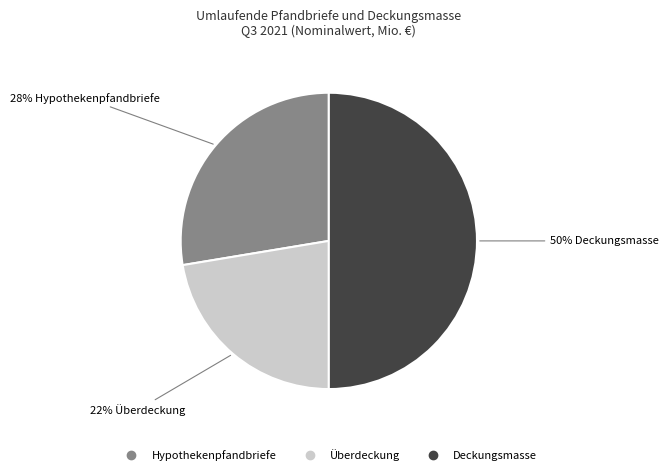

Which category has the biggest portion of the pie?

Deckungsmasse